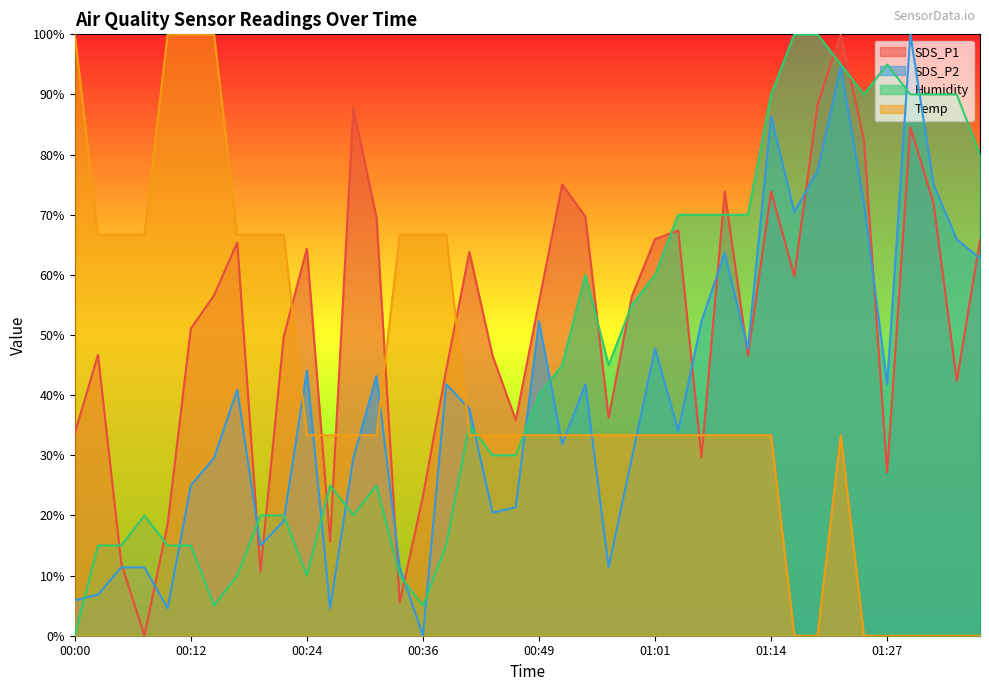

Reading right to left, what are all the values shown in this chart?

SDS_P1: 65.8	42.4	71.9	84.6	27.2	82.4	100.0	88.3	59.8	73.9	46.6	73.9	29.7	67.4	66.0	56.5	36.3	69.7	75.1	55.5	35.9	46.6	63.8	44.2	23.2	5.5	69.5	87.7	15.7	64.4	49.7	10.7	65.4	56.6	51.1	18.6	0.0	12.1	46.7	33.7
SDS_P2: 62.7	65.9	75.0	100.0	41.8	71.8	94.5	77.3	70.5	86.4	47.7	63.6	52.3	34.1	47.7	29.5	11.4	41.8	31.8	52.3	21.4	20.5	37.7	41.8	0.0	11.4	43.2	29.5	4.5	44.1	19.1	15.0	40.9	29.5	25.0	4.5	11.4	11.4	6.8	5.9
Humidity: 80.0	90.0	90.0	90.0	95.0	90.0	95.0	100.0	100.0	90.0	70.0	70.0	70.0	70.0	60.0	55.0	45.0	60.0	45.0	40.0	30.0	30.0	35.0	15.0	5.0	10.0	25.0	20.0	25.0	10.0	20.0	20.0	10.0	5.0	15.0	15.0	20.0	15.0	15.0	0.0
Temp: 0.0	0.0	0.0	0.0	0.0	0.0	33.3	0.0	0.0	33.3	33.3	33.3	33.3	33.3	33.3	33.3	33.3	33.3	33.3	33.3	33.3	33.3	33.3	66.7	66.7	66.7	33.3	33.3	33.3	33.3	66.7	66.7	66.7	100.0	100.0	100.0	66.7	66.7	66.7	100.0